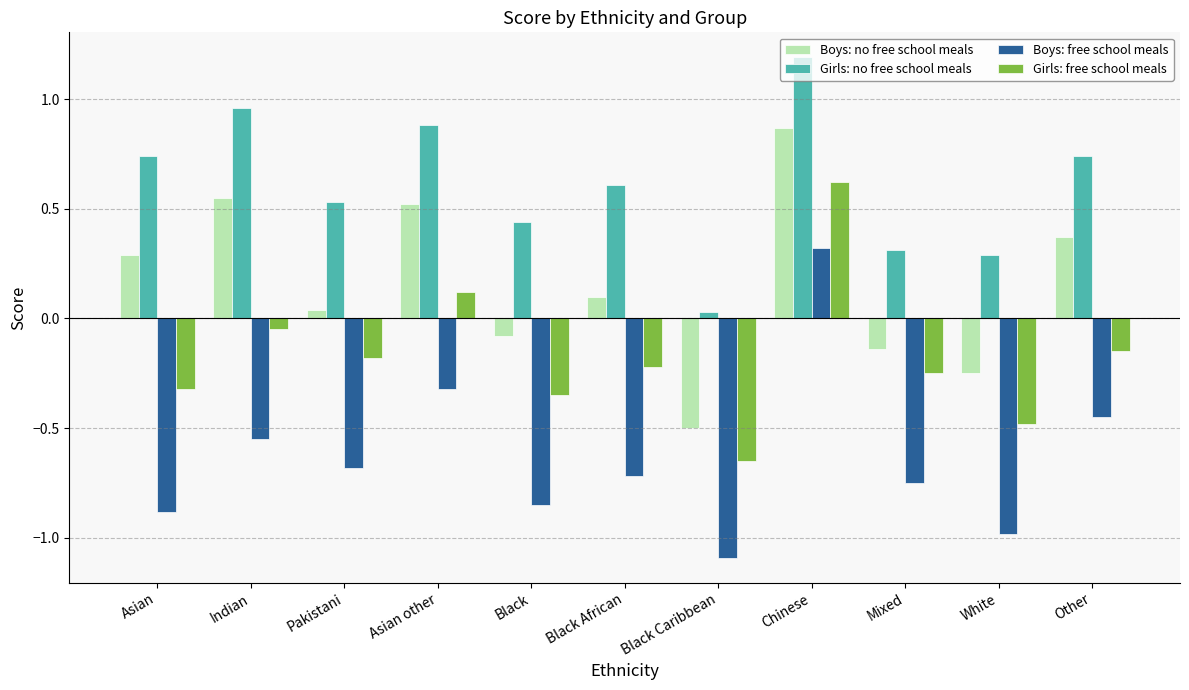

List the series in order of their peak value, lowest first.

Boys: free school meals, Girls: free school meals, Boys: no free school meals, Girls: no free school meals